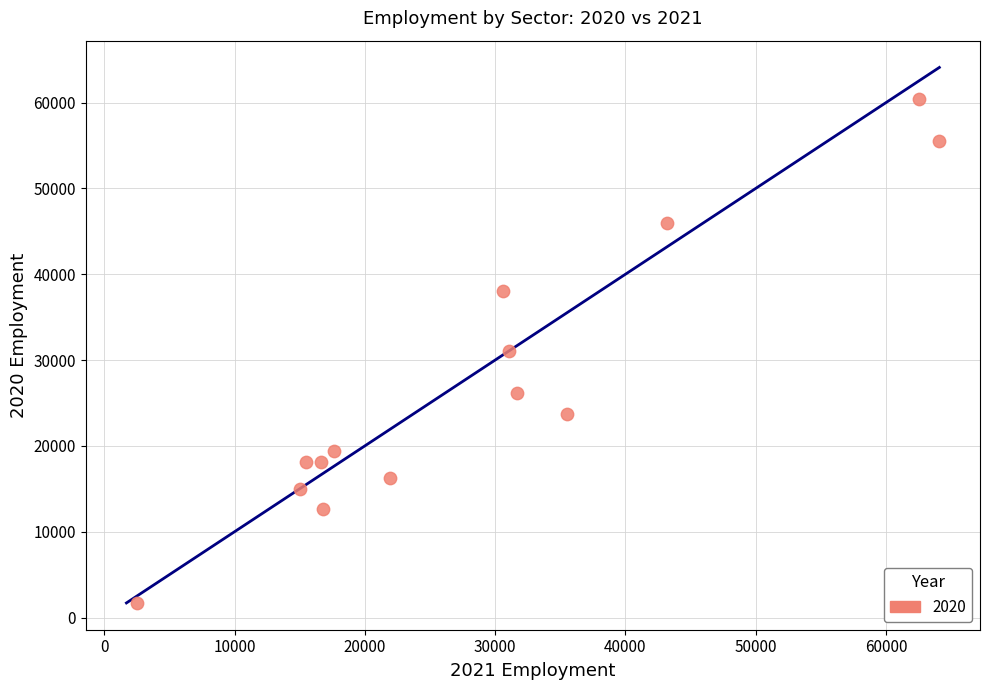

What is the range of Y values (max minus min)?

58700